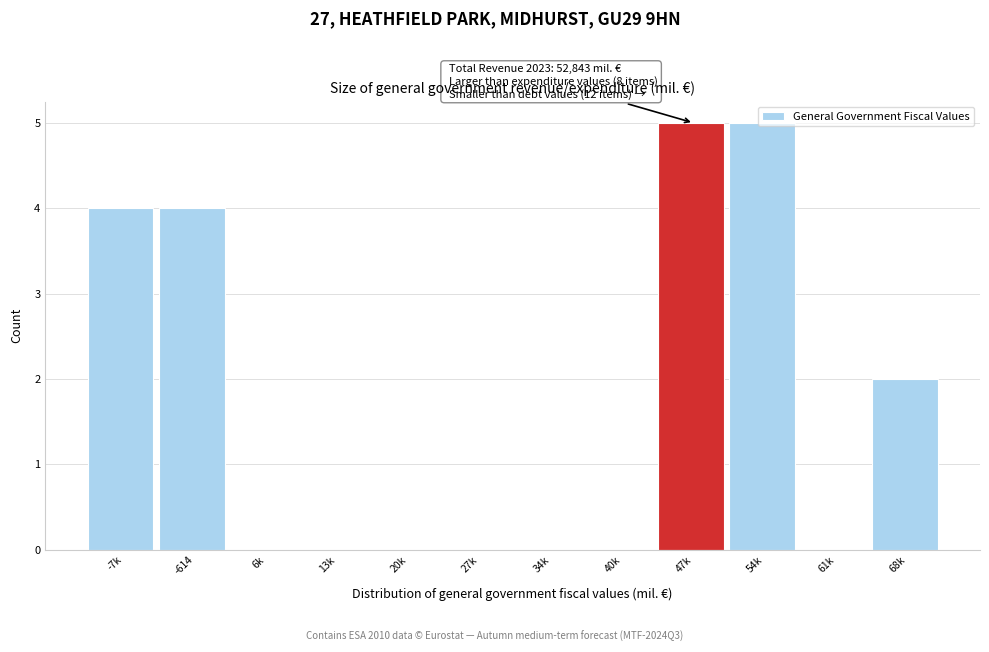

What is the maximum value shown in the chart?

5